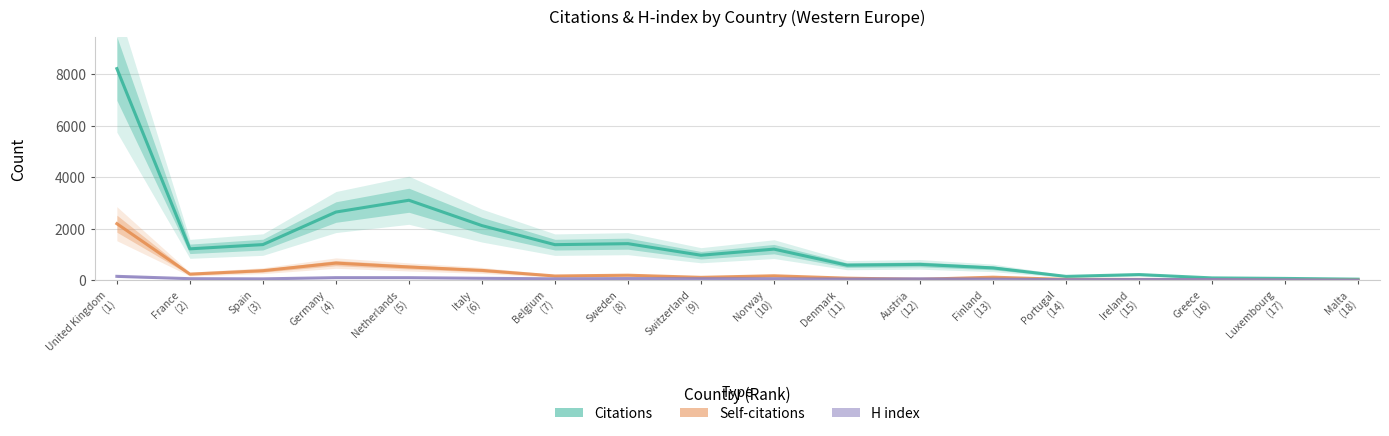

Which category has the highest value in the Citations series?

United Kingdom
(1)